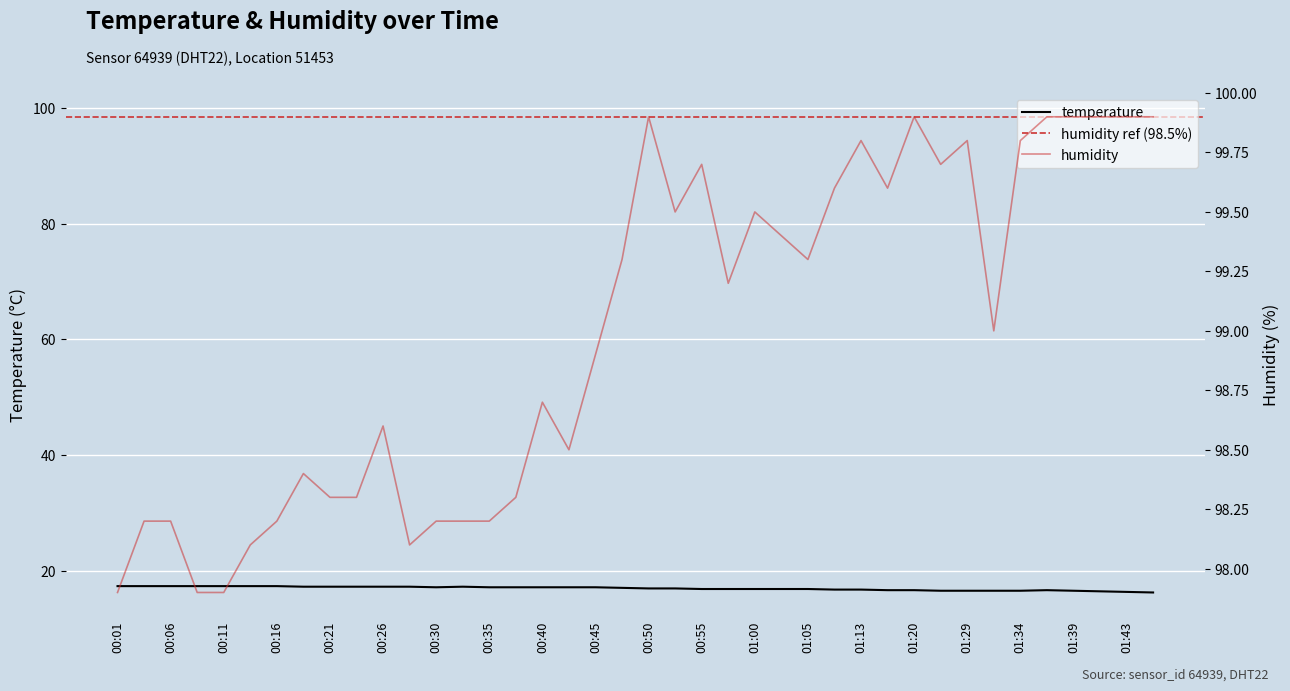

Which series has the widest spread of values?

humidity